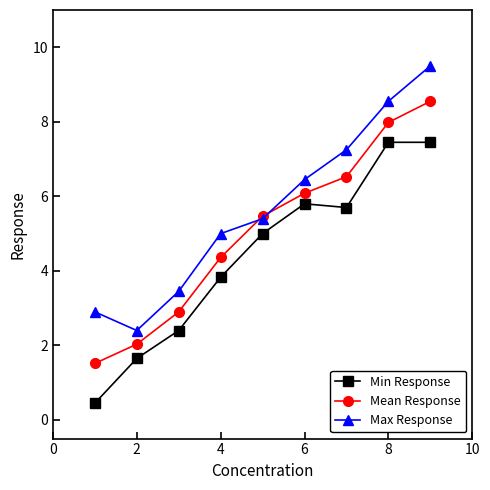

True or false: Mean Response and Min Response intersect in this chart.

False